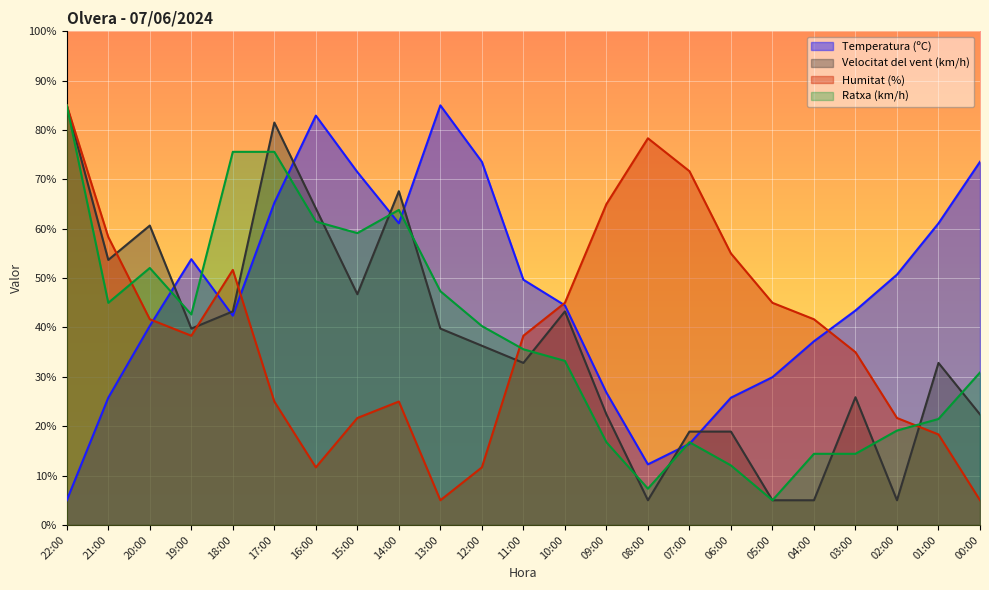

What is the label of the 22nd point from the left?

01:00